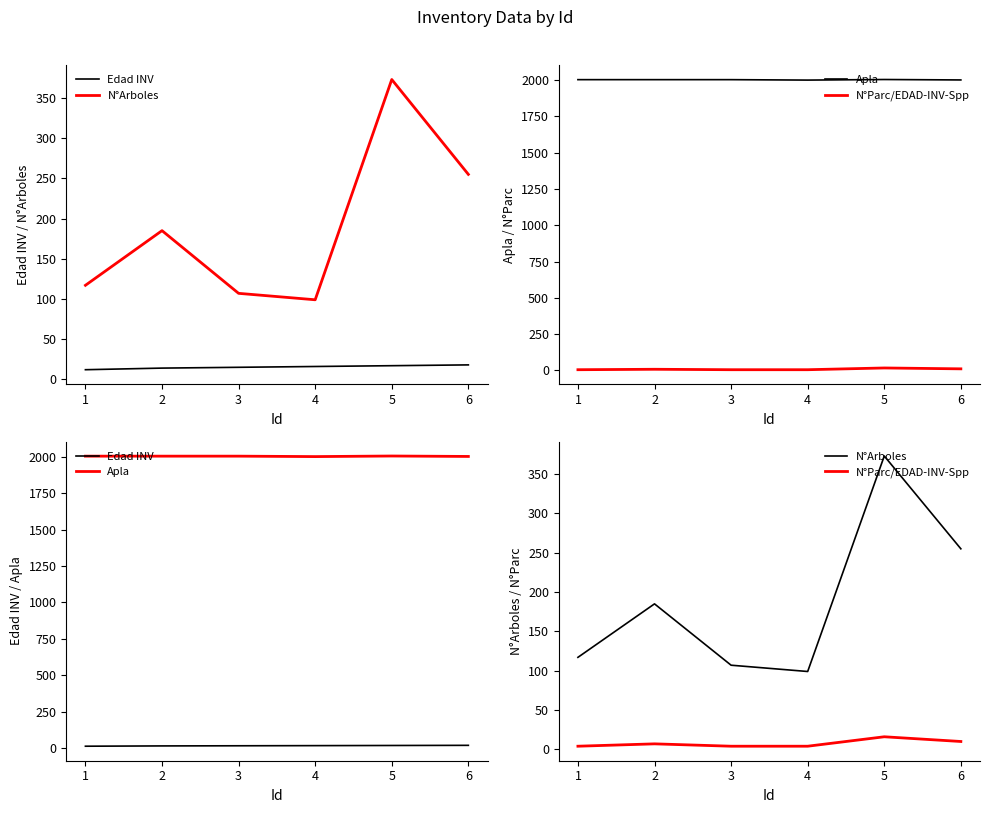

What value does the Apla series have at 2?

2004